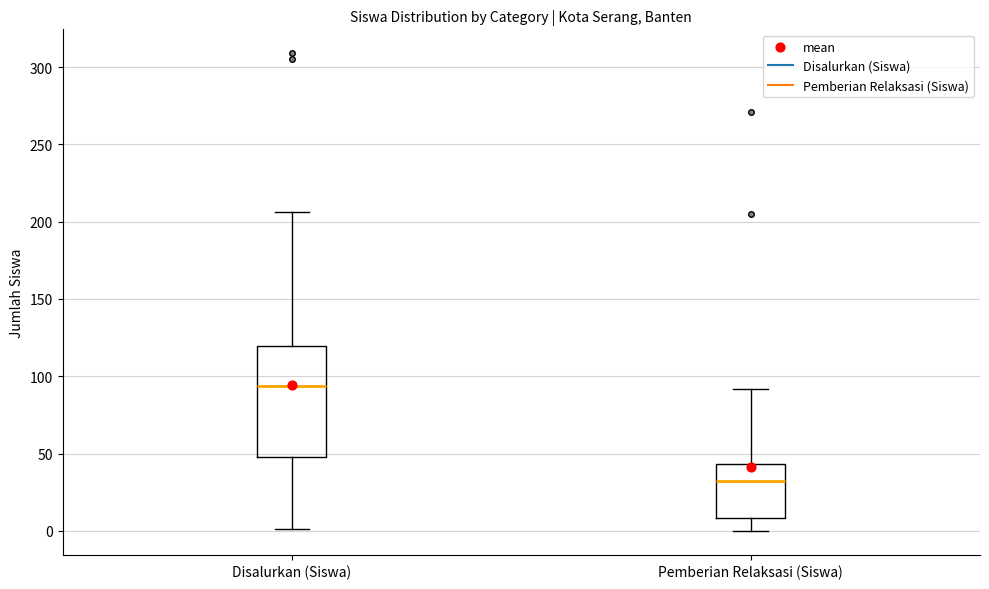

Reading left to right, read every box against the y-axis: the position of its median line, the range the box covers, and the ends of its whiskers. The values are not printed on the chart, so give them approximately, as read against the axis.

Disalurkan (Siswa): median 95, box 50 to 120, whiskers 0 to 205
Pemberian Relaksasi (Siswa): median 30, box 10 to 45, whiskers 0 to 90